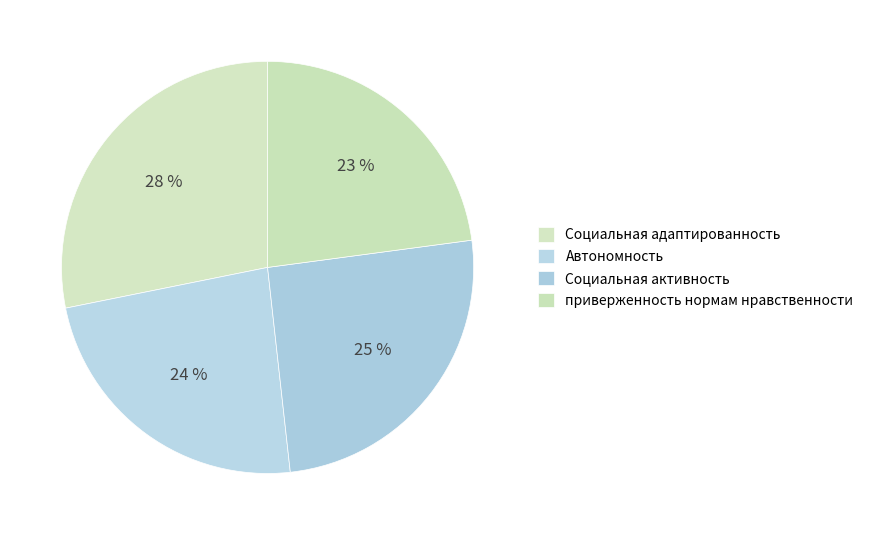

Is there any slice that represents more than half of the pie?

No